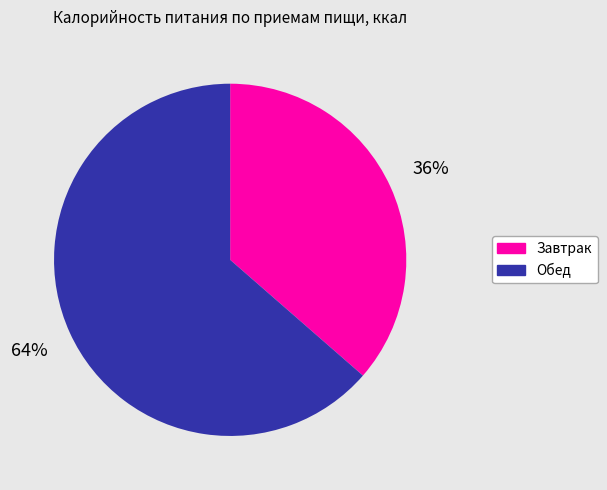

How many slices are in this pie chart?

2